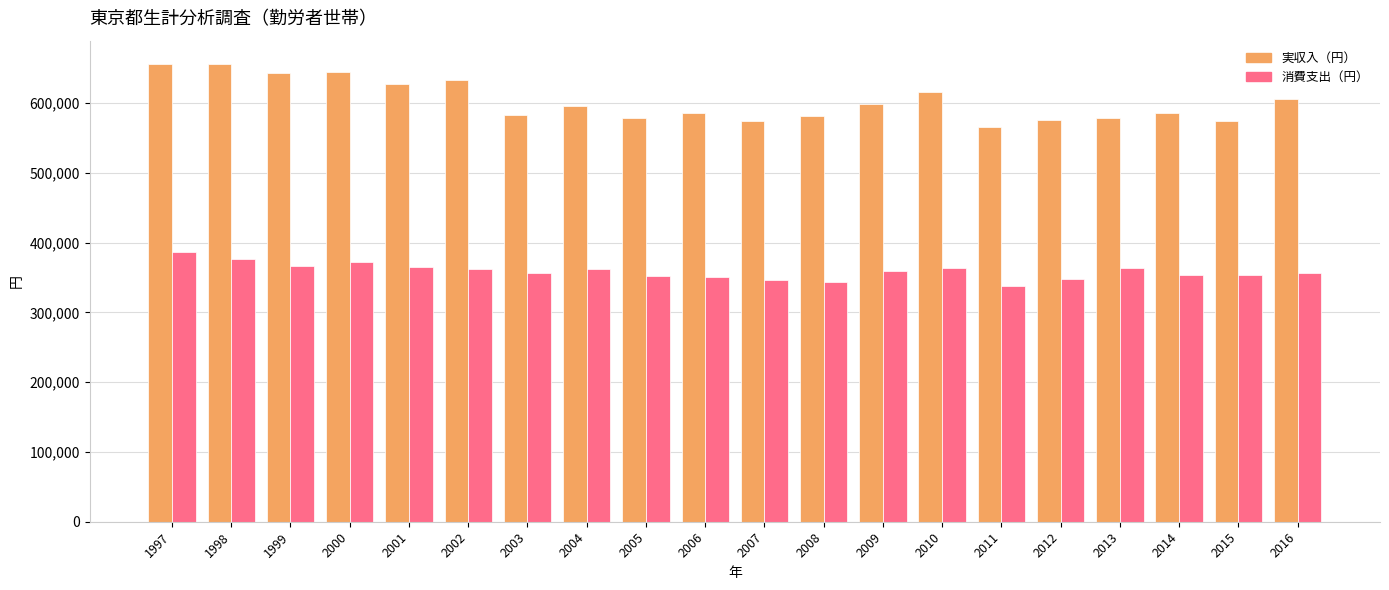

What is the total value across all series at 2008?

925265